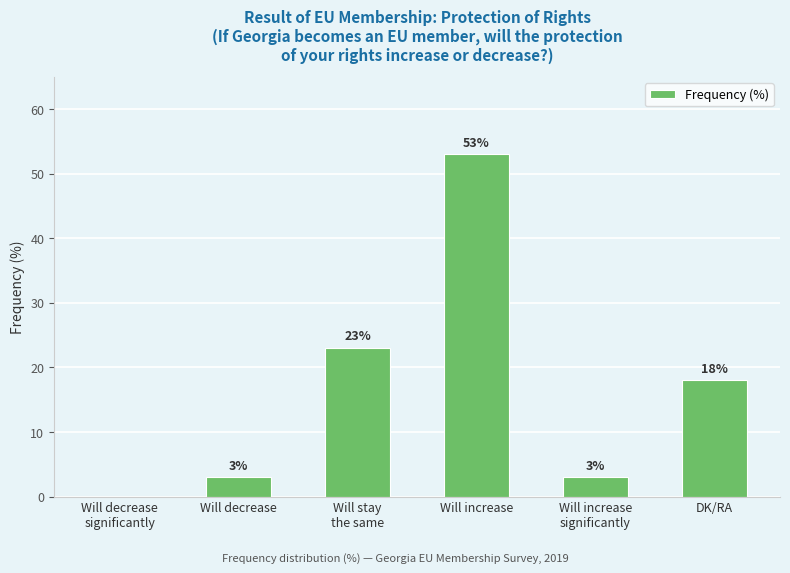

True or false: the data shows 5 at Will increase
significantly.

False